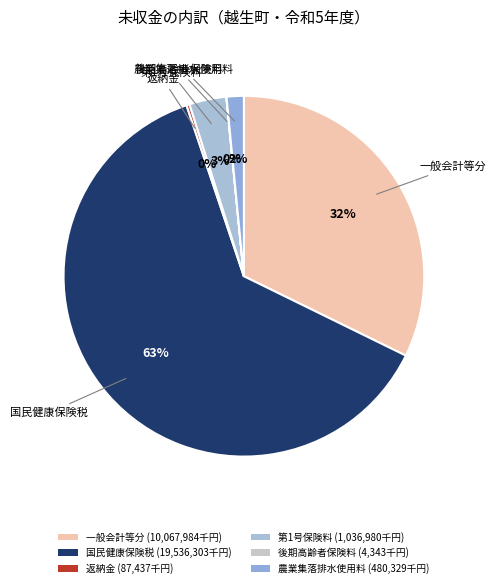

To the nearest percent, what is the difference between the largest and smallest slice percentages?

63%